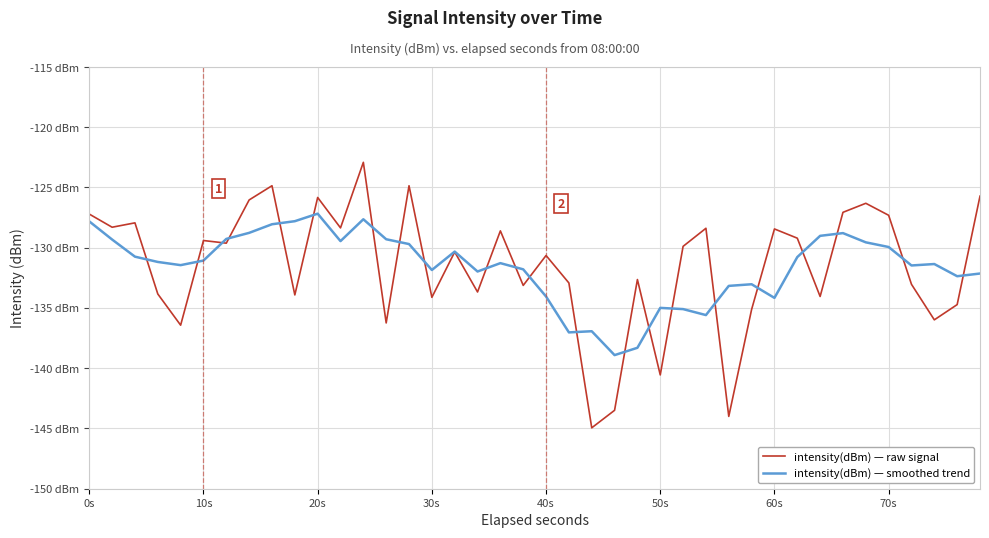

What are all the series names shown in the legend?

intensity(dBm) — raw signal, intensity(dBm) — smoothed trend